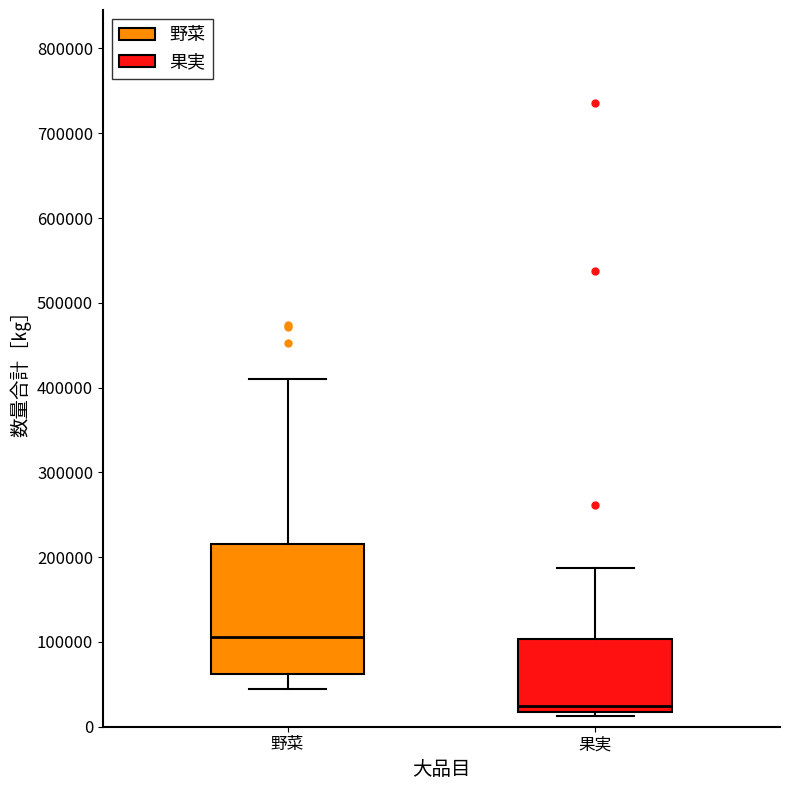

Reading left to right, transcribe this box plot: for each box, give where its median line is, the range the box spans, and where its two whiskers end, as read against the y-axis. The values are not printed on the chart, so give them approximately, as read against the axis.

野菜: median 110000, box 60000 to 220000, whiskers 40000 to 410000
果実: median 20000 (just above the box's lower edge), box 20000 to 100000, whiskers 10000 to 190000